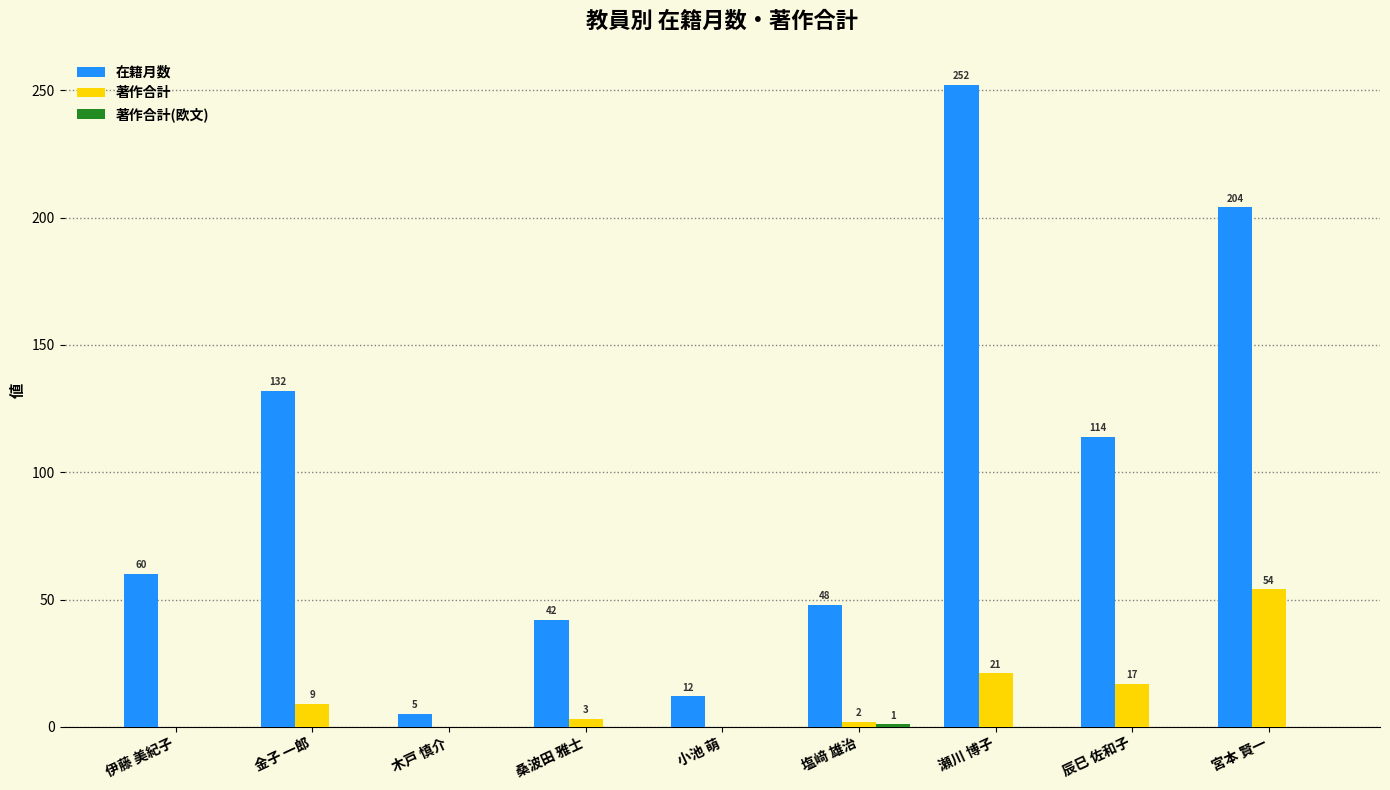

Does the chart contain stacked bars?

No